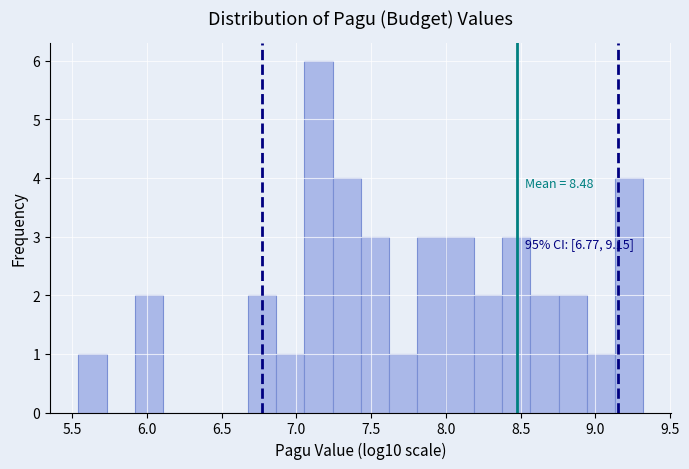

Read against the x-axis, roughly where is the centre of the tallest bar?

7.15